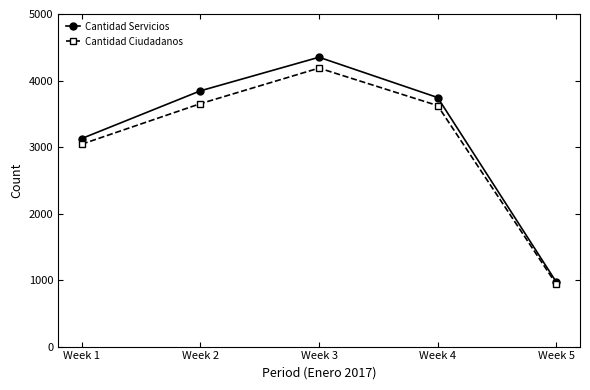

Rank the series by their average value, from lowest to highest.

Cantidad Ciudadanos, Cantidad Servicios